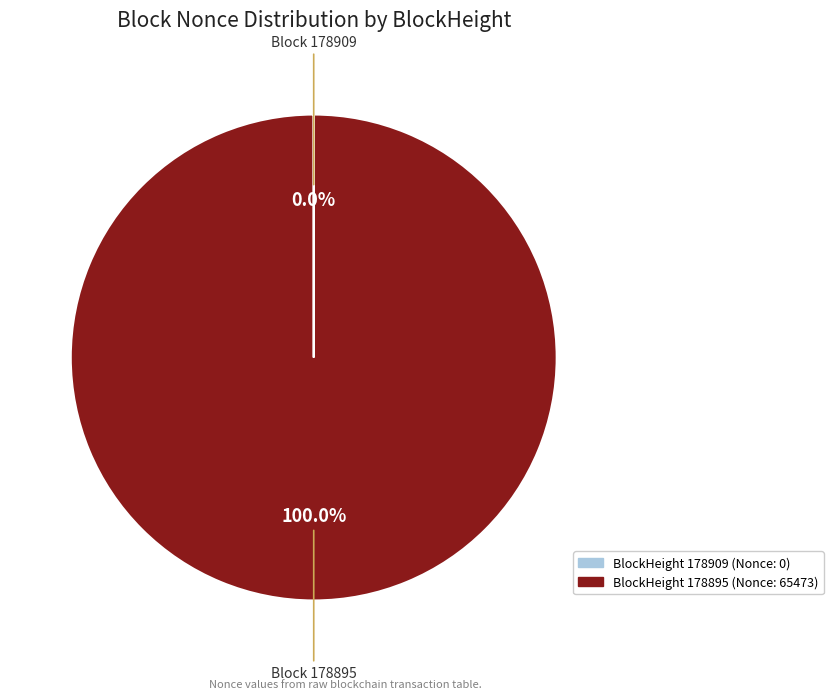

Does any single category account for the majority?

Yes